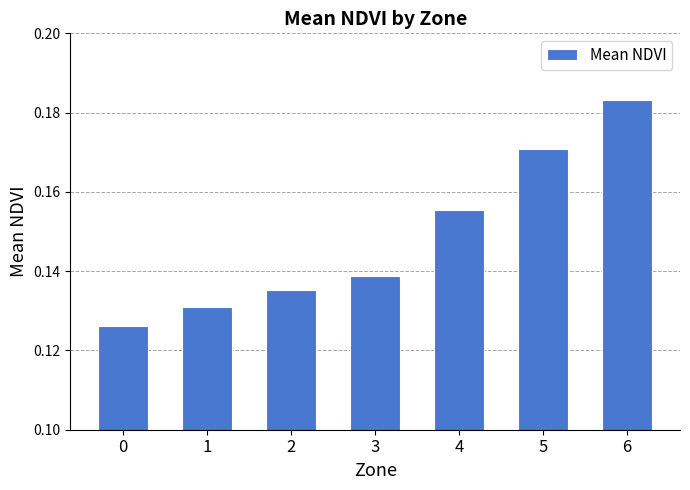

Rank the categories by value from lowest to highest.

0, 1, 2, 3, 4, 5, 6